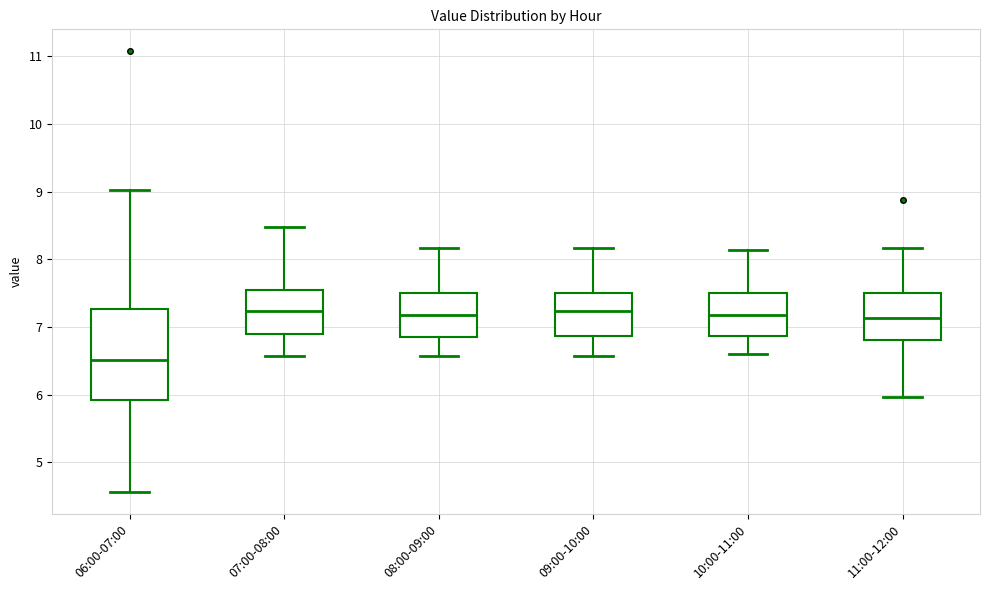

Reading left to right, read every box against the y-axis: the position of its median line, the range the box covers, and the ends of its whiskers. The values are not printed on the chart, so give them approximately, as read against the axis.

06:00-07:00: median 6.5, box 5.9 to 7.3, whiskers 4.6 to 9.0
07:00-08:00: median 7.2, box 6.9 to 7.5, whiskers 6.6 to 8.5
08:00-09:00: median 7.2, box 6.9 to 7.5, whiskers 6.6 to 8.2
09:00-10:00: median 7.2, box 6.9 to 7.5, whiskers 6.6 to 8.2
10:00-11:00: median 7.2, box 6.9 to 7.5, whiskers 6.6 to 8.1
11:00-12:00: median 7.1, box 6.8 to 7.5, whiskers 6.0 to 8.2